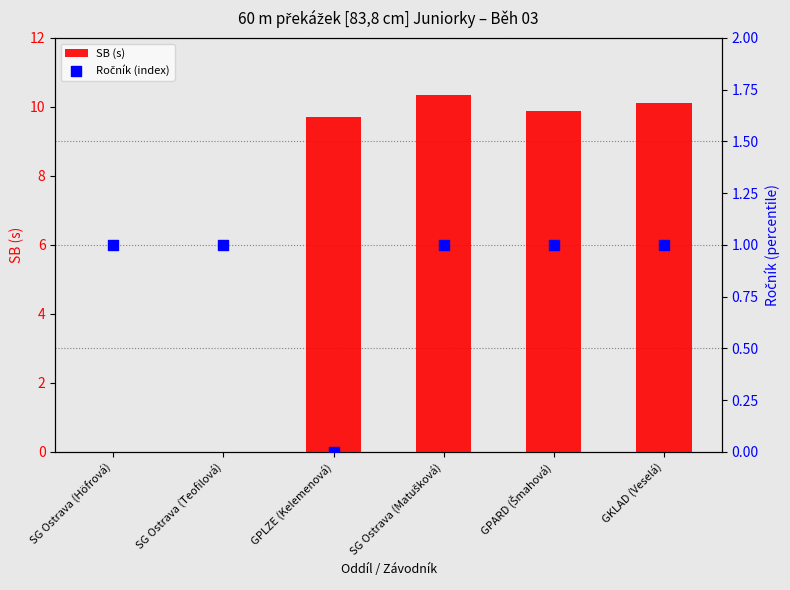

What are all the series names shown in the legend?

SB (s), Ročník (index)